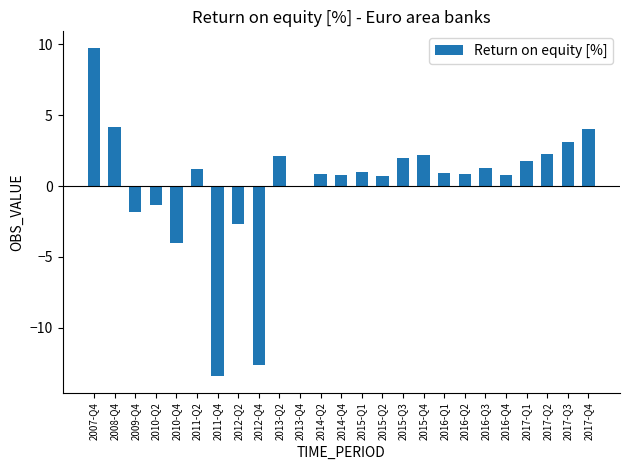

What is the ratio of the value at 2016-Q4 to the value at 2008-Q4?

0.2